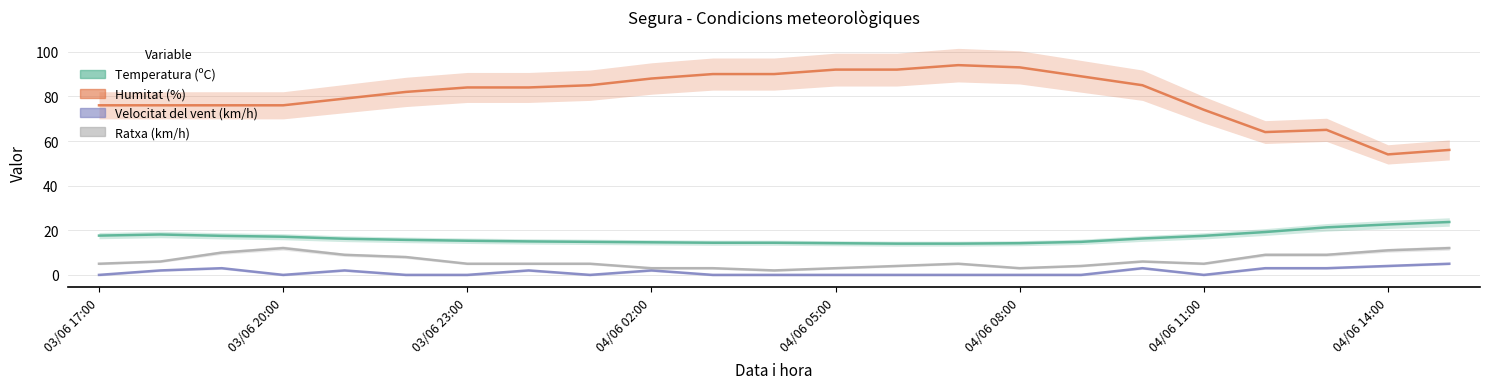

In Velocitat del vent (km/h), how many points are higher than both neighbors (excluding endpoints)?

5